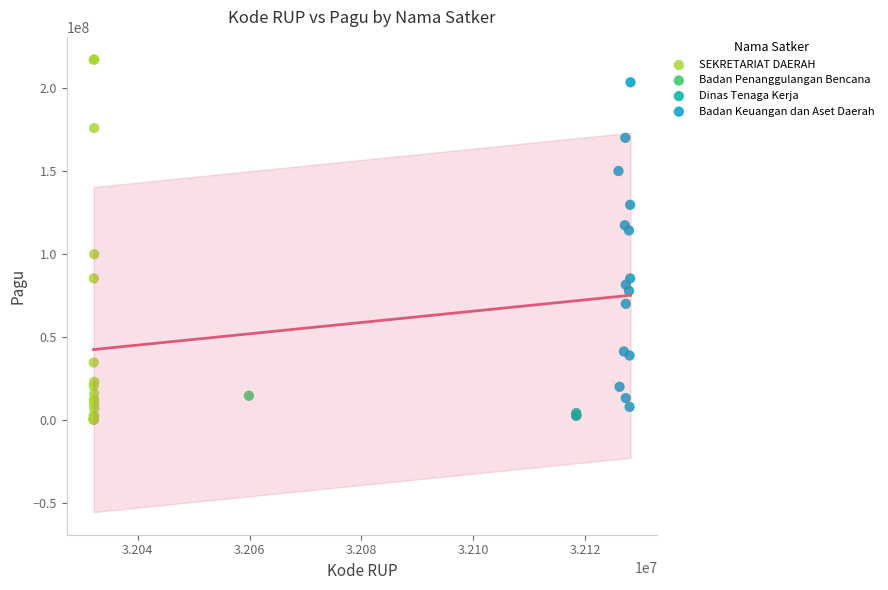

What are all the series names shown in the legend?

SEKRETARIAT DAERAH, Badan Penanggulangan Bencana, Dinas Tenaga Kerja, Badan Keuangan dan Aset Daerah